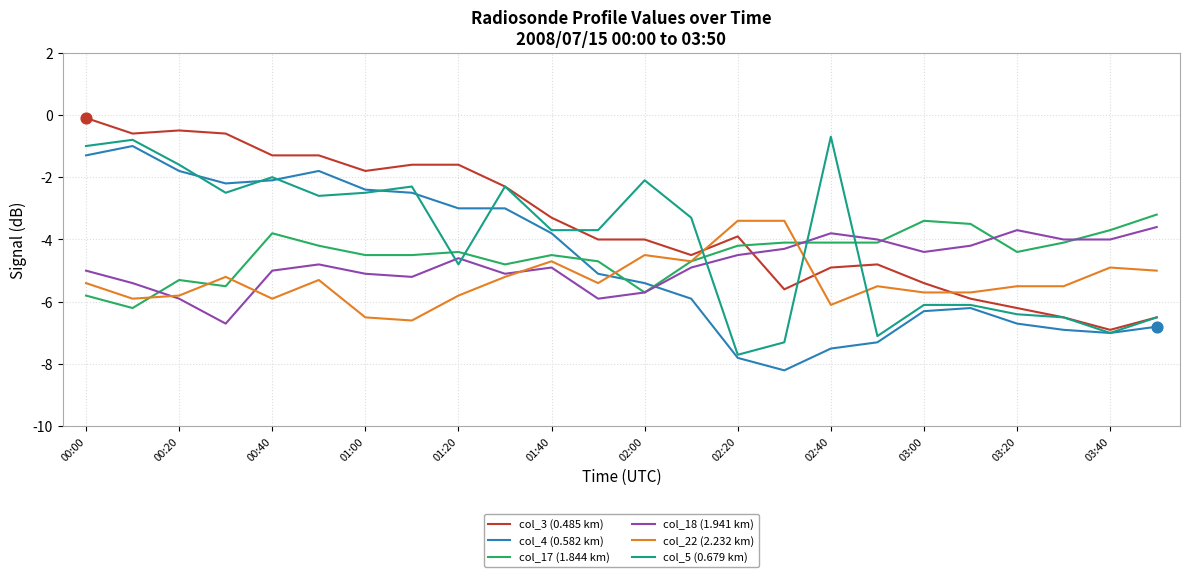

Which series has the largest total across all categories?

col_3 (0.485 km)